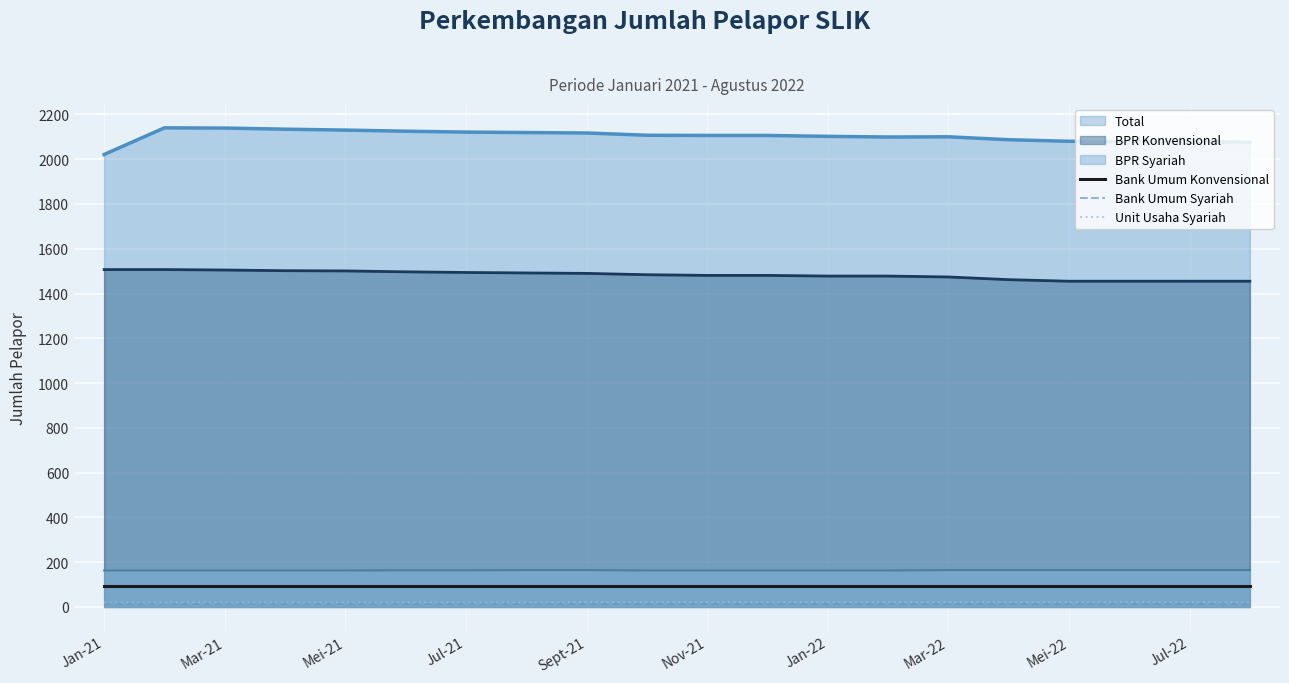

What is the maximum value for BPR Syariah?

165